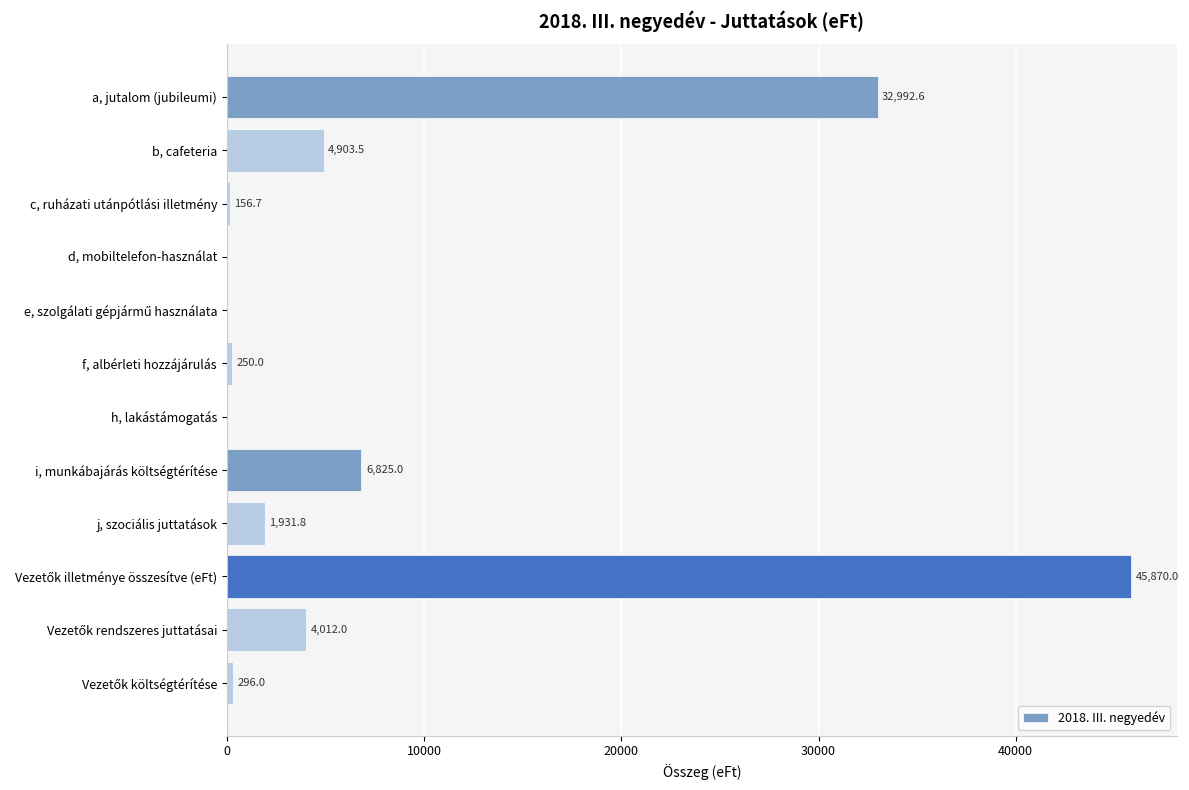

How many values are above zero?

9